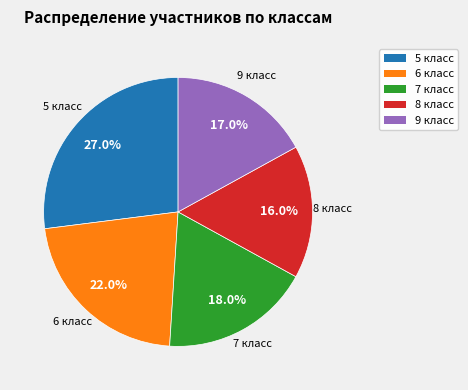

To the nearest percent, what is the combined percentage of 7 класс and 9 класс?

35%